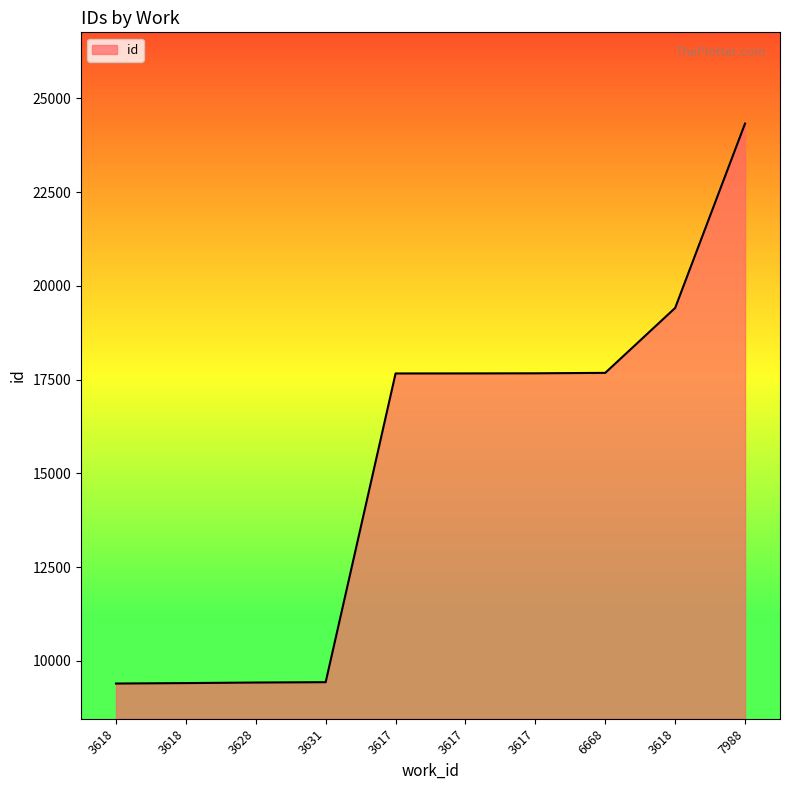

Which label corresponds to the largest value in the chart?

7988